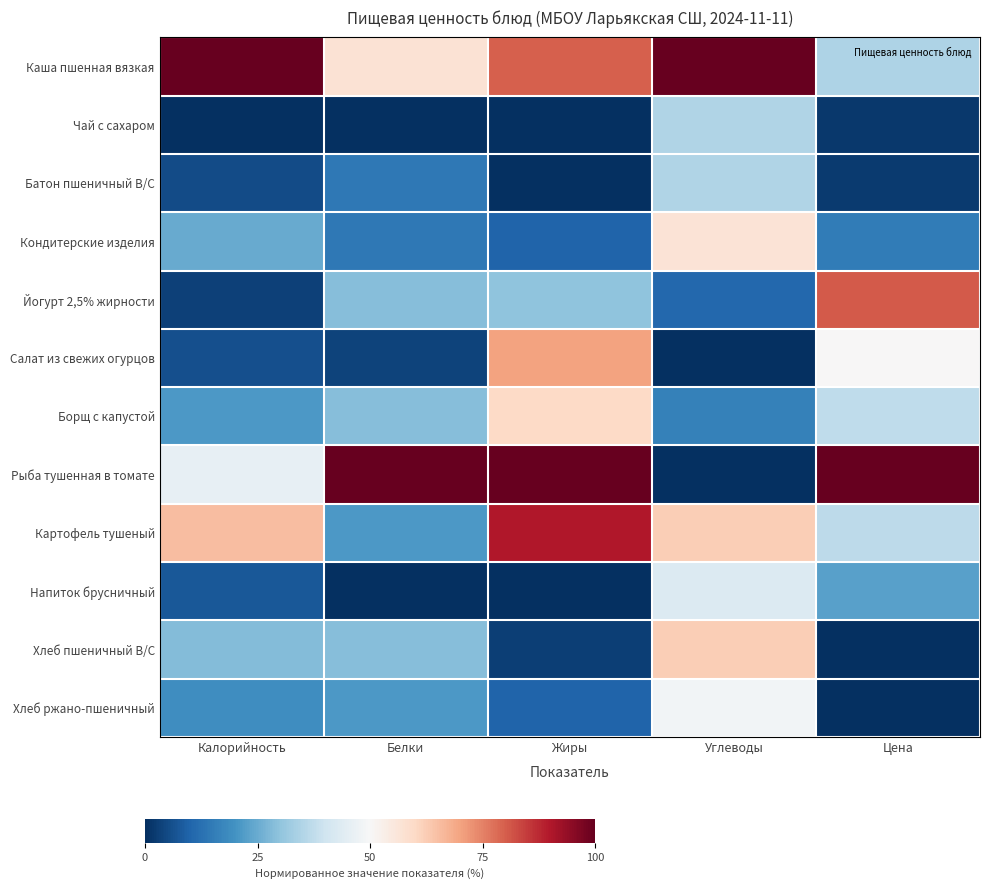

Reading right to left, what are all the values shown in this chart?

Каша пшенная вязкая: Цена=34.7	Углеводы=100.0	Жиры=80.0	Белки=57.1	Калорийность=100.0
Чай с сахаром: Цена=1.6	Углеводы=35.1	Жиры=0.0	Белки=0.0	Калорийность=0.0
Батон пшеничный В/С: Цена=2.2	Углеводы=35.1	Жиры=0.0	Белки=14.3	Калорийность=5.4
Кондитерские изделия: Цена=15.1	Углеводы=56.8	Жиры=10.0	Белки=14.3	Калорийность=24.8
Йогурт 2,5% жирности: Цена=80.6	Углеводы=10.8	Жиры=30.0	Белки=28.6	Калорийность=3.5
Салат из свежих огурцов: Цена=50.3	Углеводы=0.3	Жиры=70.0	Белки=3.6	Калорийность=5.9
Борщ с капустой: Цена=37.2	Углеводы=16.2	Жиры=60.0	Белки=28.6	Калорийность=21.3
Рыба тушенная в томате: Цена=100.0	Углеводы=0.0	Жиры=100.0	Белки=100.0	Калорийность=46.0
Картофель тушеный: Цена=37.1	Углеводы=62.2	Жиры=90.0	Белки=21.4	Калорийность=65.3
Напиток брусничный: Цена=23.0	Углеводы=43.2	Жиры=0.0	Белки=0.0	Калорийность=7.4
Хлеб пшеничный В/С: Цена=0.3	Углеводы=62.2	Жиры=3.0	Белки=28.6	Калорийность=28.2
Хлеб ржано-пшеничный: Цена=0.0	Углеводы=48.6	Жиры=10.0	Белки=21.4	Калорийность=18.8